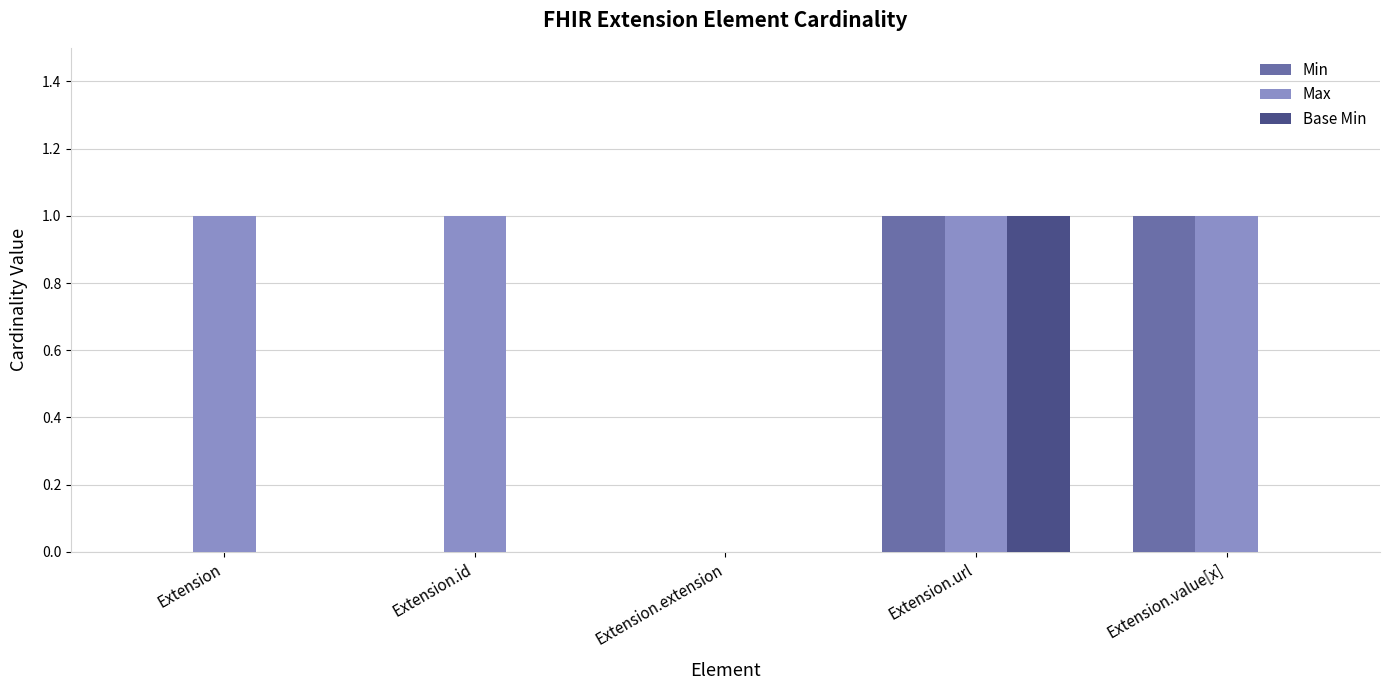

Reading left to right, what are all the values shown in this chart?

Min: Extension=0	Extension.id=0	Extension.extension=0	Extension.url=1	Extension.value[x]=1
Max: Extension=1	Extension.id=1	Extension.extension=0	Extension.url=1	Extension.value[x]=1
Base Min: Extension=0	Extension.id=0	Extension.extension=0	Extension.url=1	Extension.value[x]=0